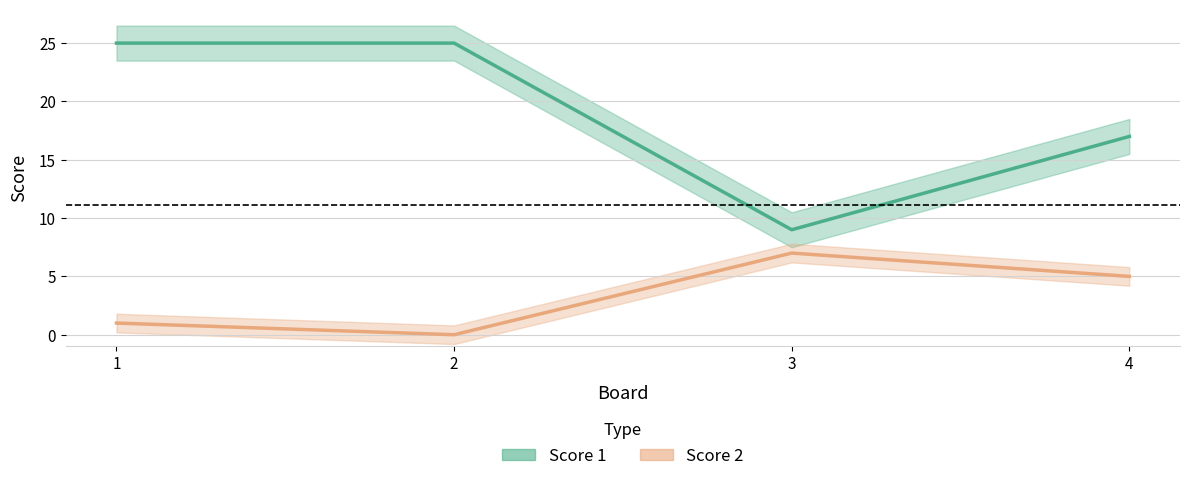

What is the difference between the second highest and second lowest values in the Score 1 series?

8